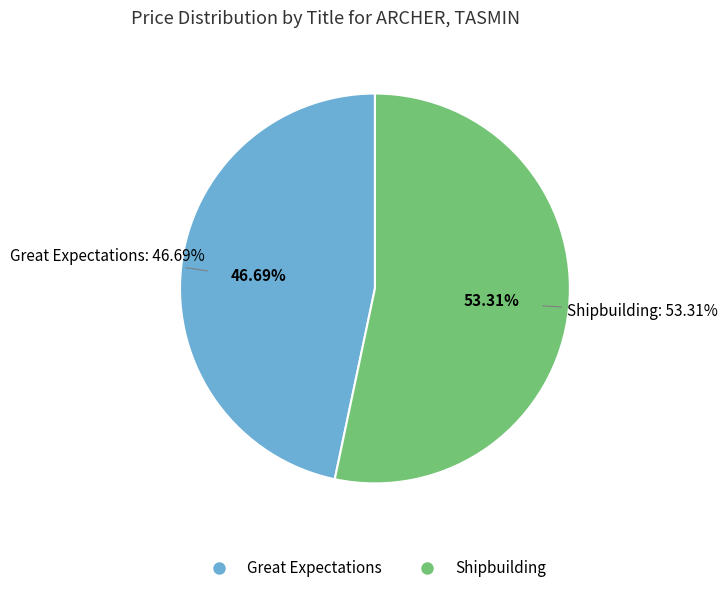

Which category has the biggest portion of the pie?

Shipbuilding